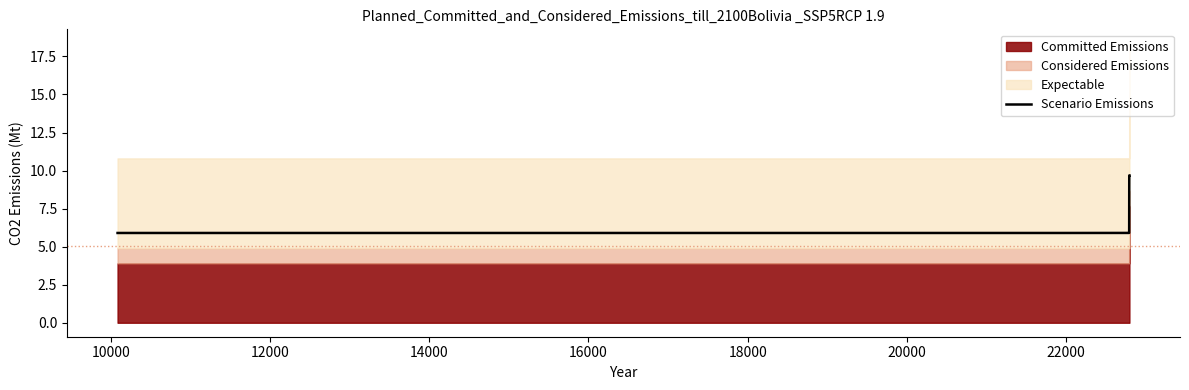

What is the highest value of the Scenario Emissions series?

9.7